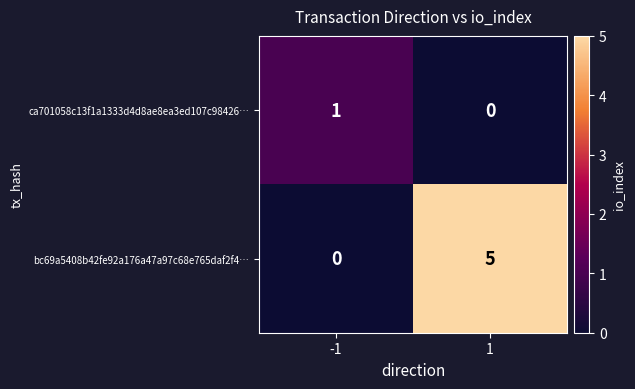

What is the total value across all series at 1?

5